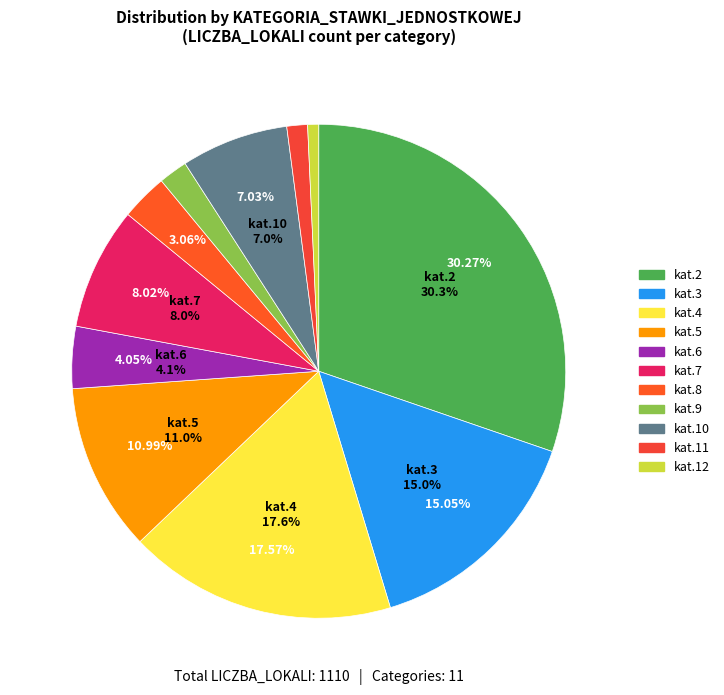

To the nearest percent, what is the combined percentage of kat.1 and kat.2?

30%